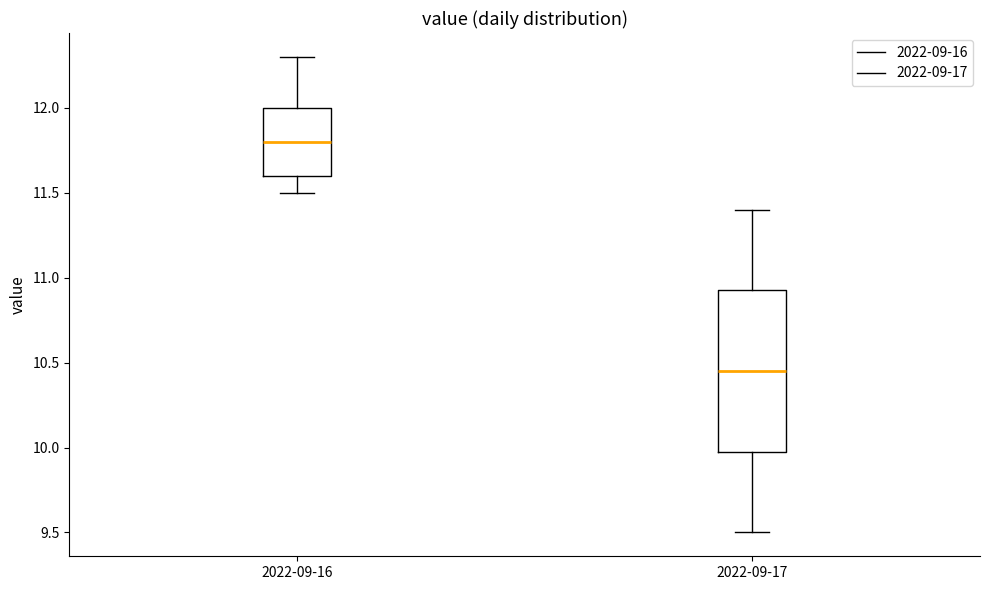

Which box has the lowest median line?

2022-09-17